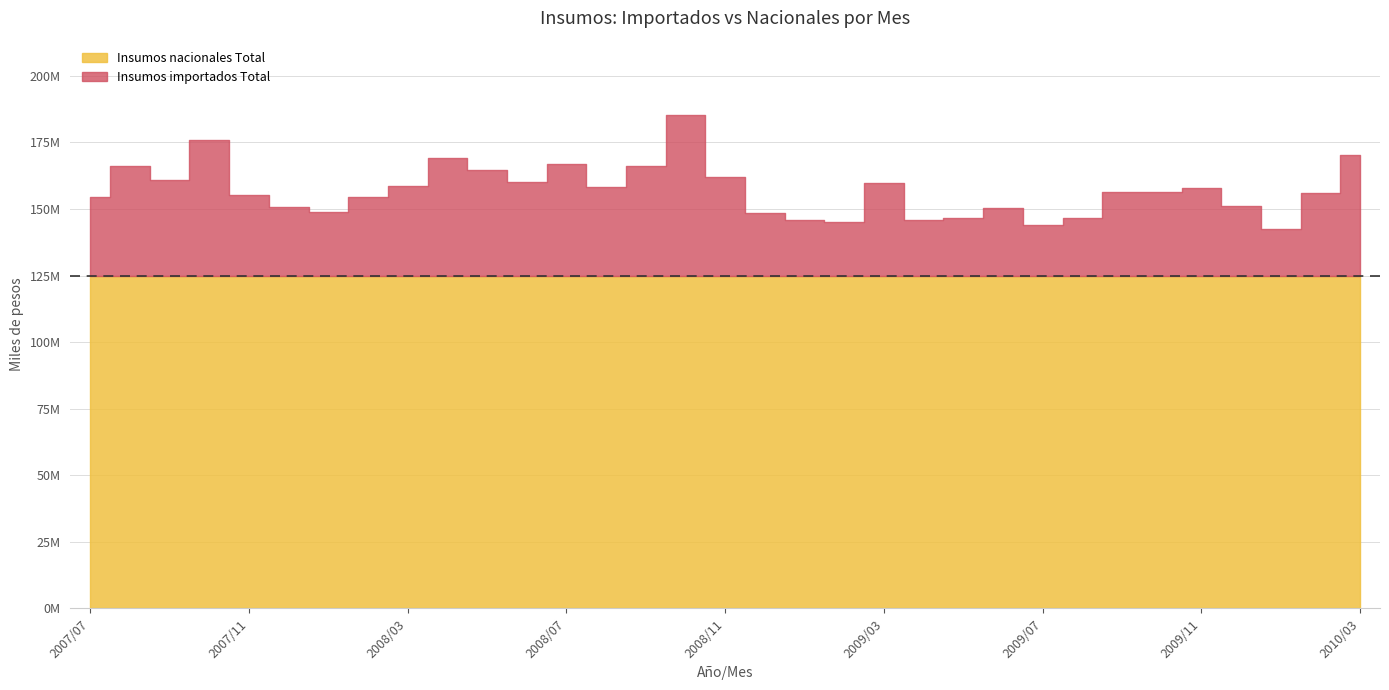

List the series in order of their overall mean, lowest first.

Insumos nacionales Total, Insumos importados Total